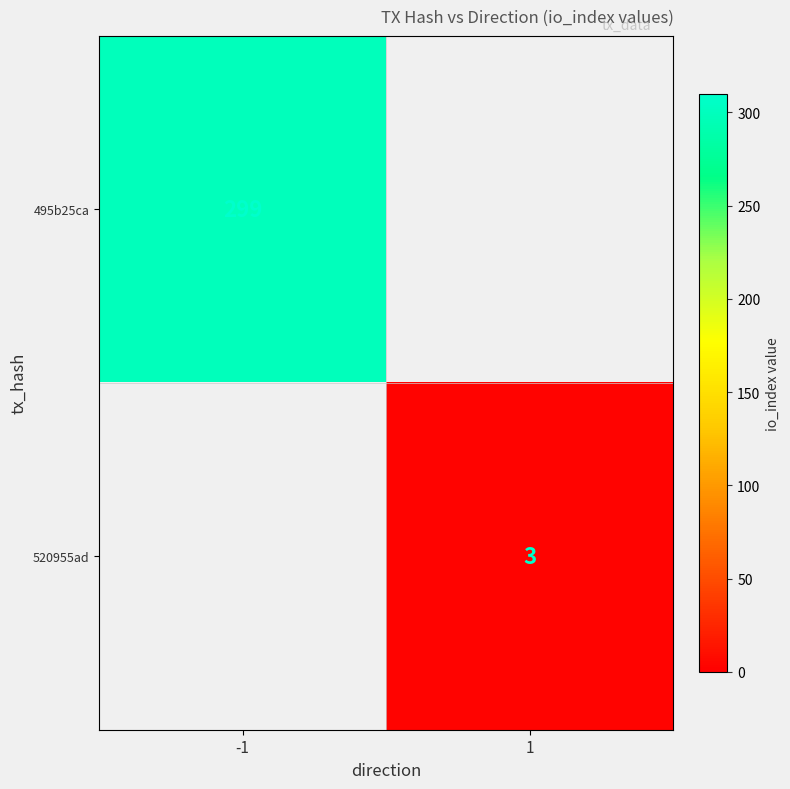

Which category has the lowest value across all series?

1